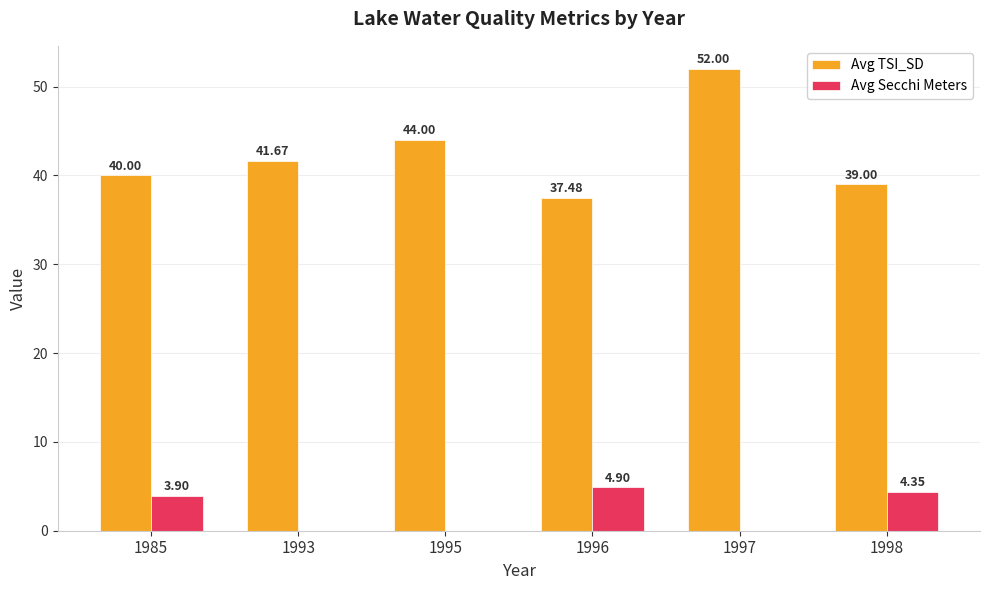

Between 1985 and 1996, which series saw the biggest shift?

Avg TSI_SD